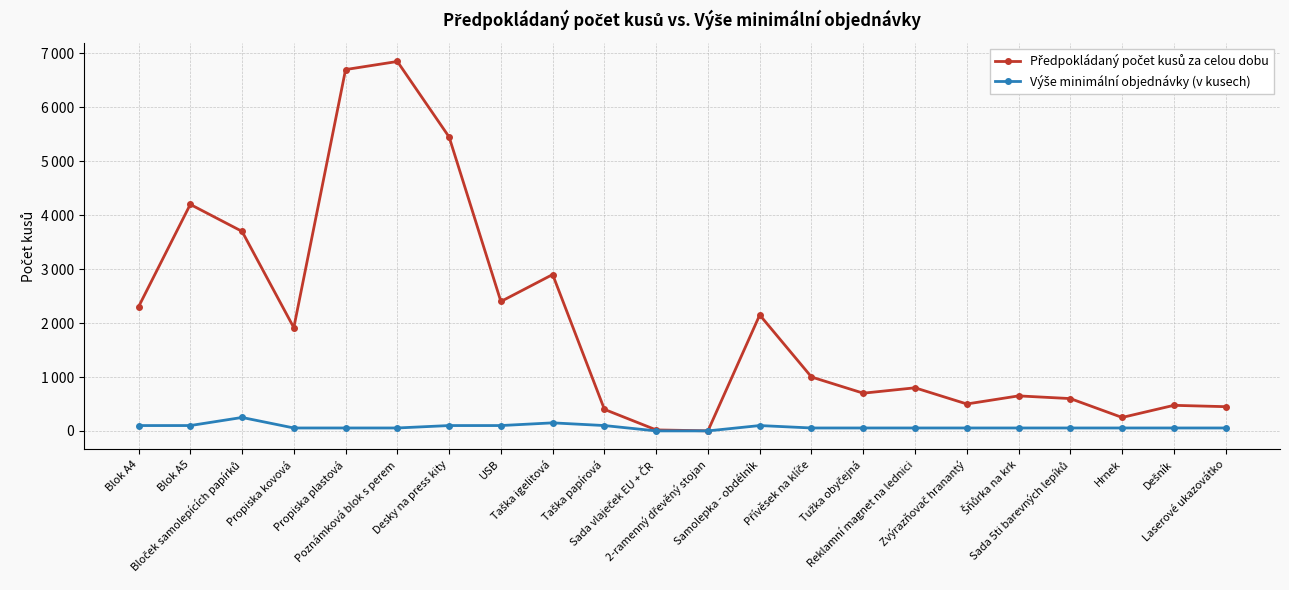

True or false: Výše minimální objednávky (v kusech) and Předpokládaný počet kusů za celou dobu cross at least once.

False